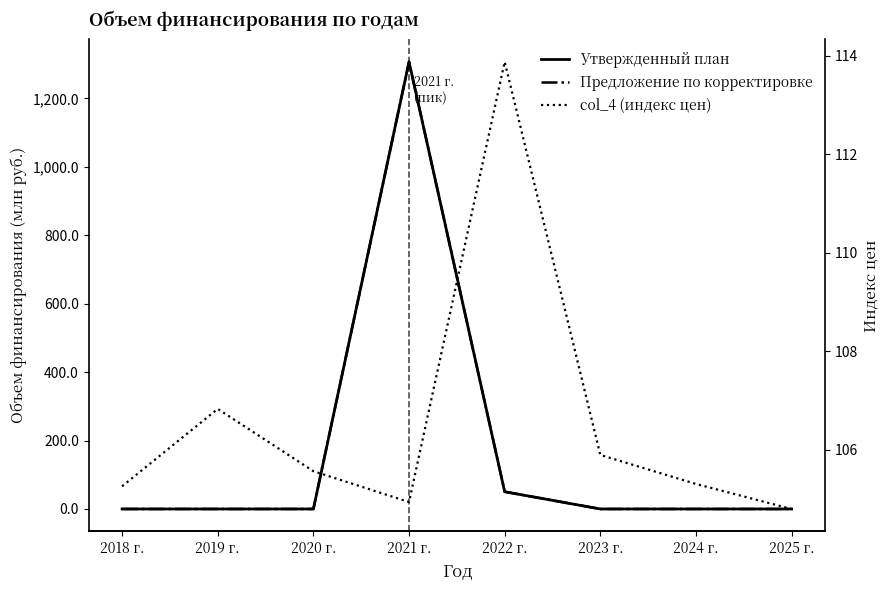

At which category is the sum across all series the highest?

2021 г.